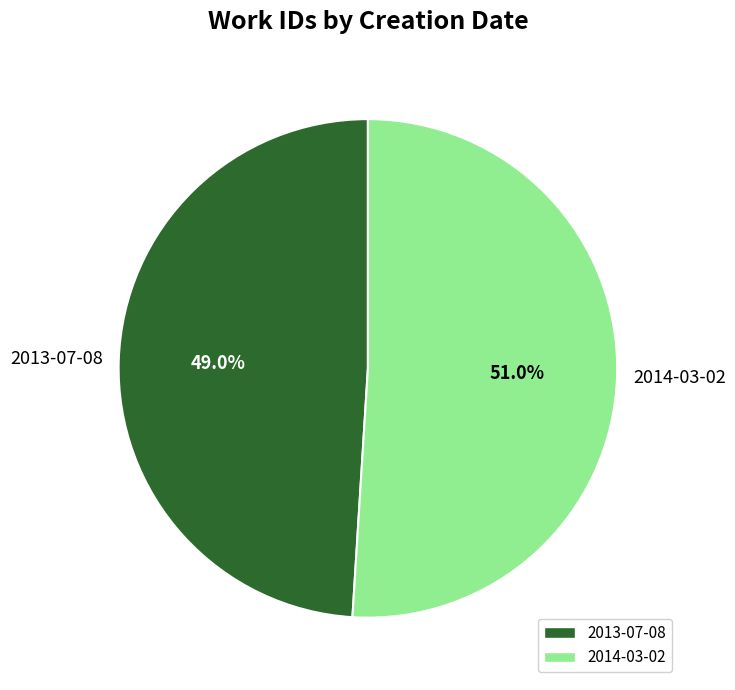

What is the total percentage of 2013-07-08 and 2014-03-02?

100.0%